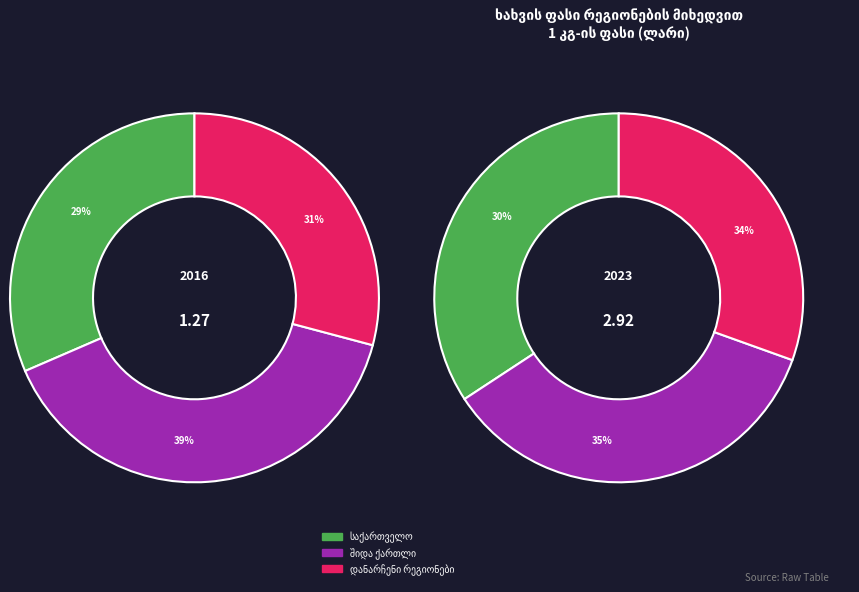

How many slices are in this pie chart?

3